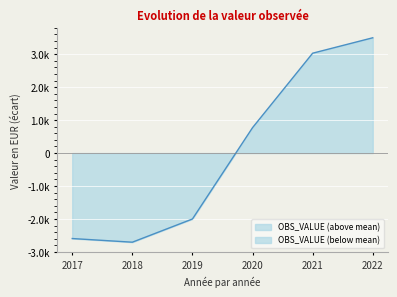

How many values are below 771?

3